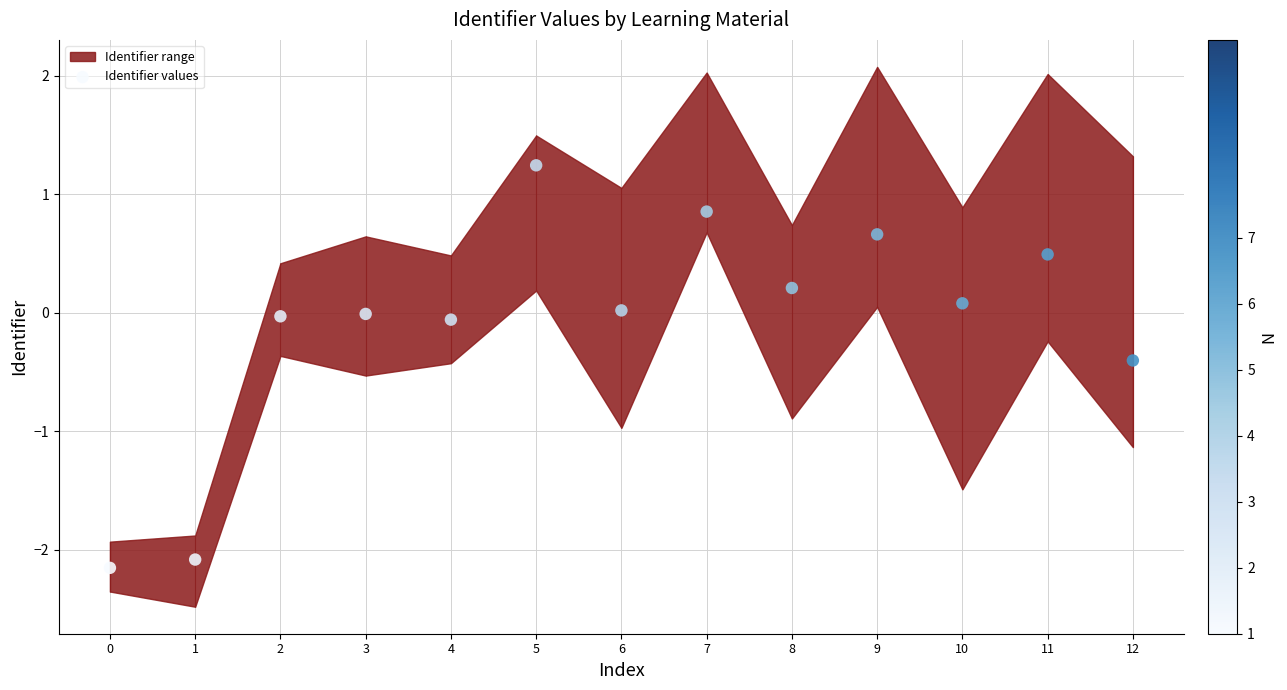

What is the ratio of the value at 10 to the value at 5?

0.1